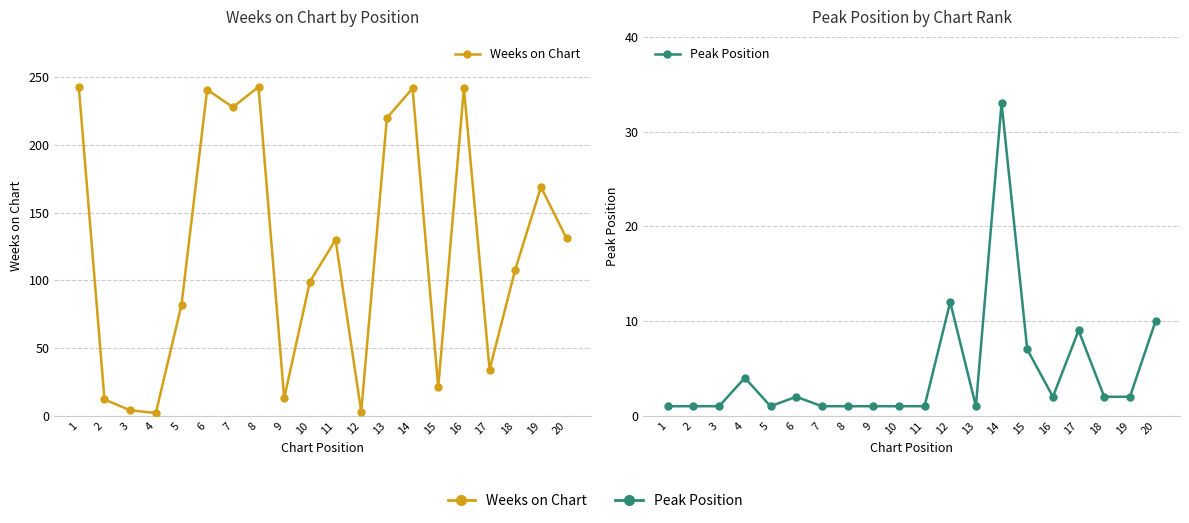

What is the value of the Peak Position point at the 9th from the left?

1